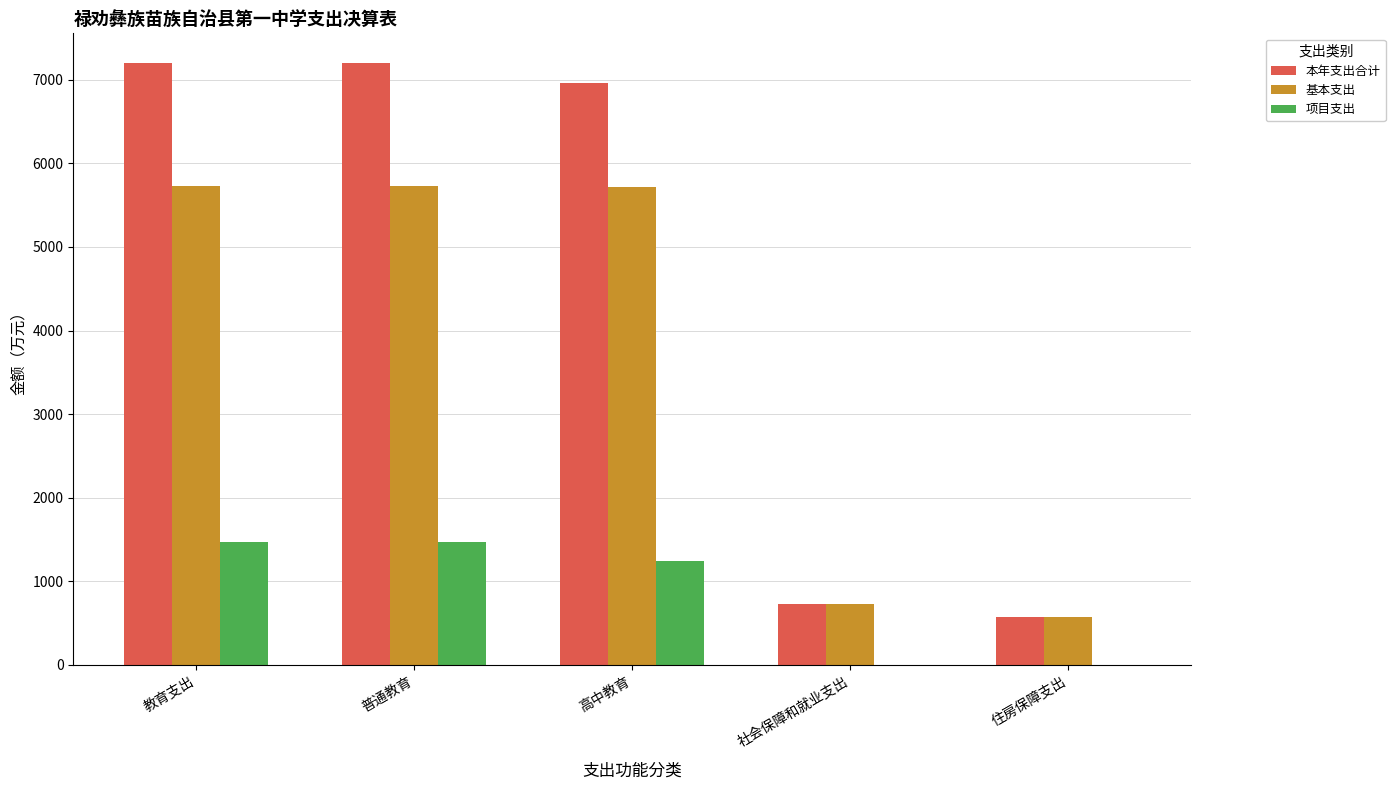

What is the maximum value shown in the chart?

7196.9